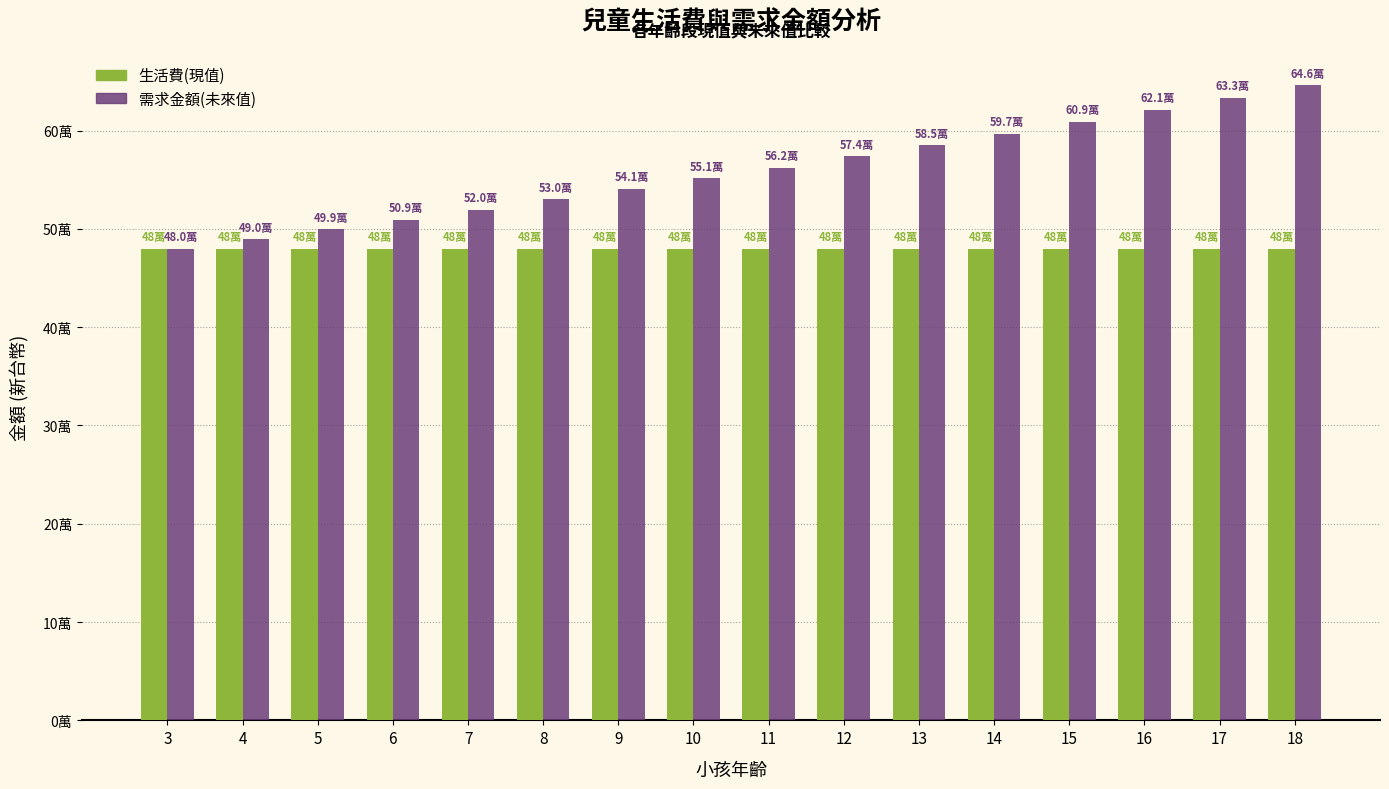

Reading left to right, what are all the values shown in this chart?

生活費(現值): 480000.0	480000.0	480000.0	480000.0	480000.0	480000.0	480000.0	480000.0	480000.0	480000.0	480000.0	480000.0	480000.0	480000.0	480000.0	480000.0
需求金額(未來值): 480000.0	489600.0	499392.0	509379.8	519567.4	529958.8	540558.0	551369.1	562396.5	573644.4	585117.3	596819.7	608756.1	620931.2	633349.8	646016.8